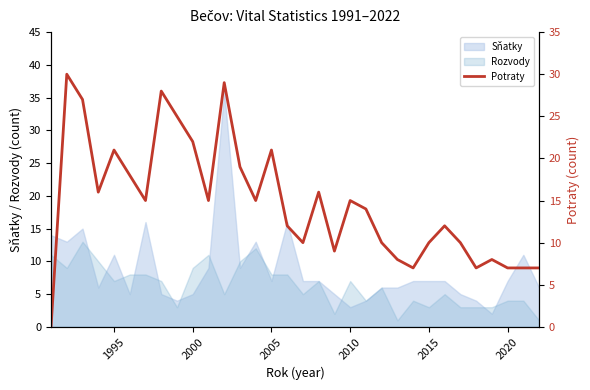

Does the chart have visible grid lines?

No